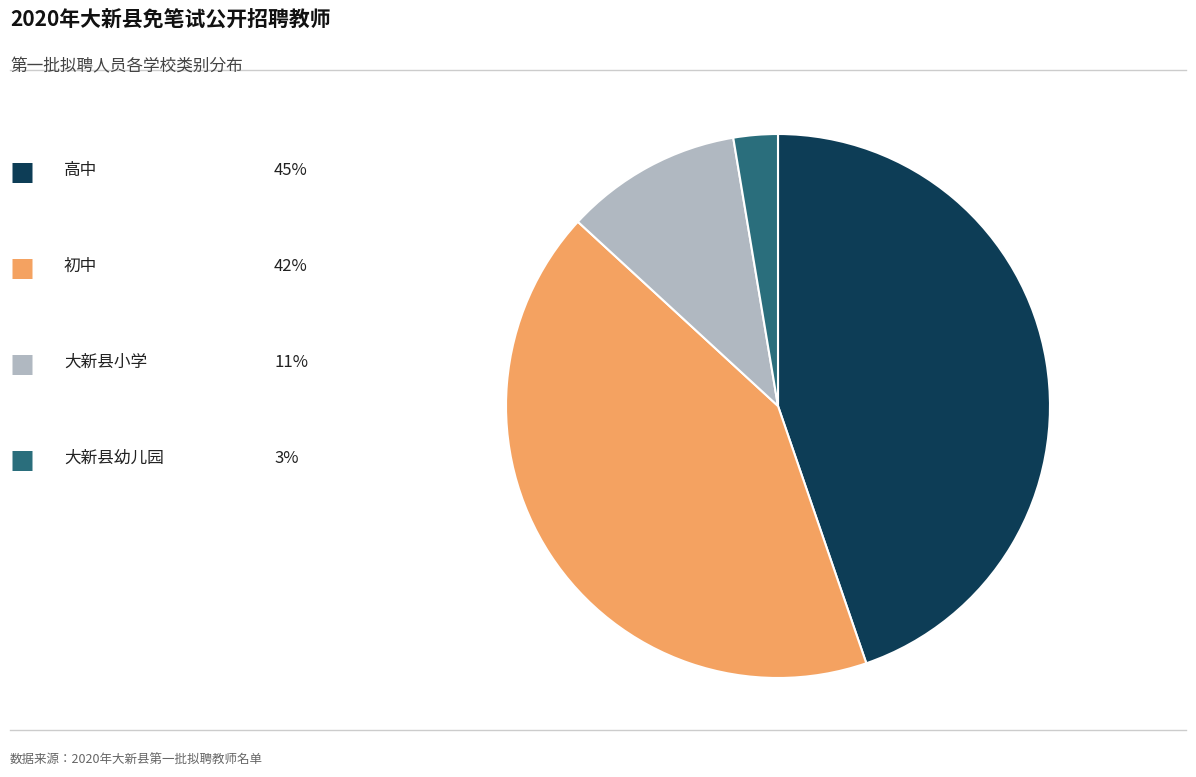

Does any single category account for the majority?

No